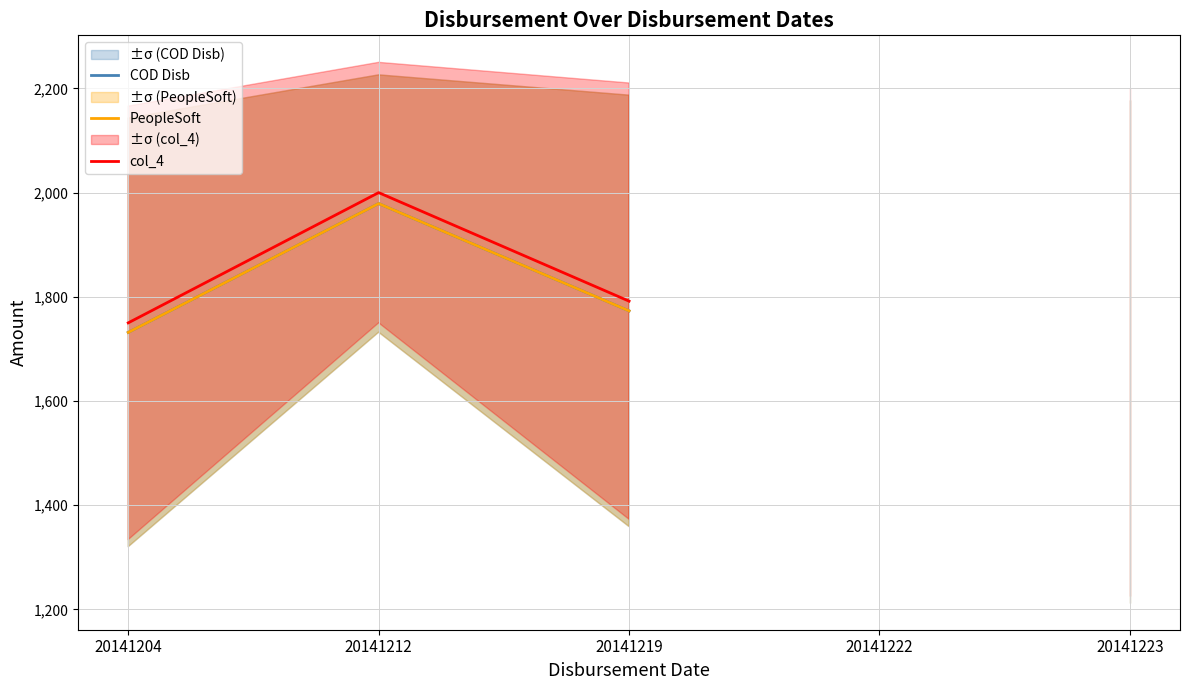

List the series in order of their peak value, lowest first.

COD Disb, PeopleSoft, col_4